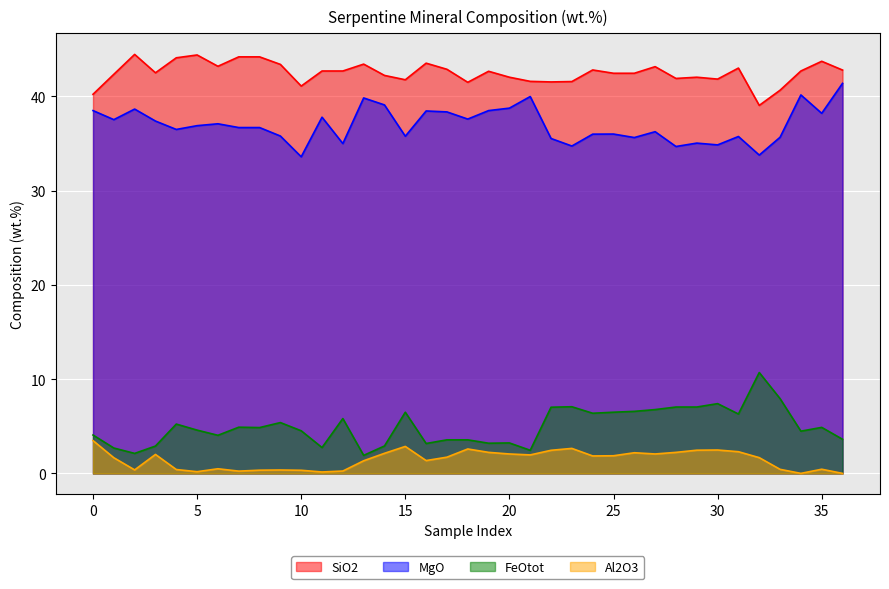

What is the spread (max minus min) of values at 15?

38.9